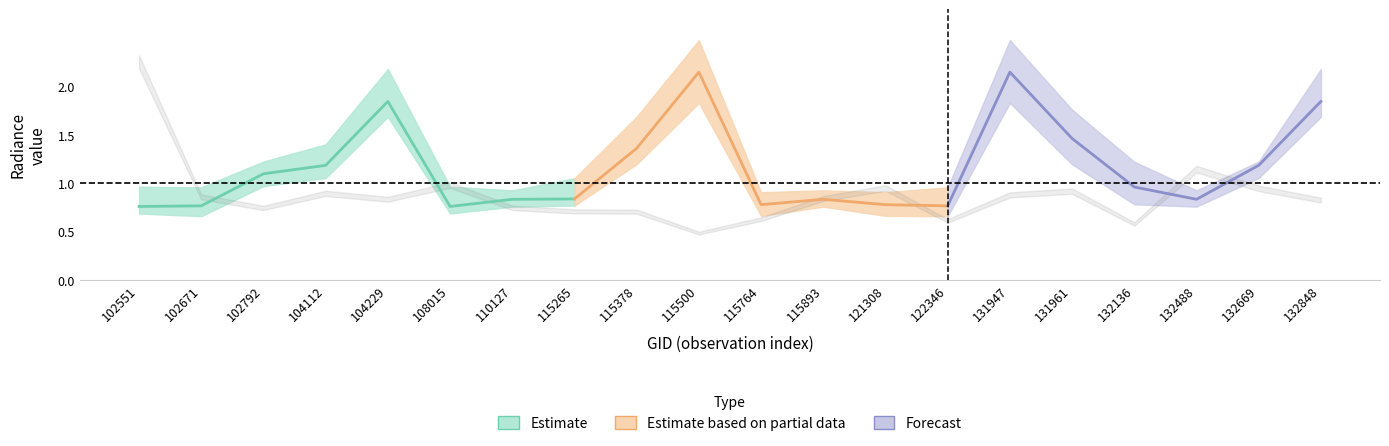

Reading left to right, extract all data points from this chart.

rade9_bin_mdn: 102551=0.8	102671=0.8	102792=1.1	104112=1.2	104229=1.8	108015=0.8	110127=0.8	115265=0.8	115378=1.4	115500=2.2	115764=0.8	115893=0.8	121308=0.8	122346=0.8	131947=2.2	131961=1.5	132136=1.0	132488=0.8	132669=1.2	132848=1.8
rade9_bin_1q: 102551=0.7	102671=0.7	102792=1.0	104112=1.1	104229=1.7	108015=0.7	110127=0.8	115265=0.8	115378=1.2	115500=1.8	115764=0.7	115893=0.8	121308=0.7	122346=0.7	131947=1.8	131961=1.2	132136=0.8	132488=0.8	132669=1.1	132848=1.7
rade9_bin_3q: 102551=1.0	102671=1.0	102792=1.2	104112=1.4	104229=2.2	108015=1.0	110127=0.9	115265=1.1	115378=1.7	115500=2.5	115764=0.9	115893=0.9	121308=0.9	122346=1.0	131947=2.5	131961=1.8	132136=1.2	132488=0.9	132669=1.2	132848=2.2
rade9_mult_nadir_norm: 102551=2.3	102671=0.9	102792=0.7	104112=0.9	104229=0.8	108015=1.0	110127=0.7	115265=0.7	115378=0.7	115500=0.5	115764=0.6	115893=0.8	121308=1.0	122346=0.6	131947=0.9	131961=0.9	132136=0.6	132488=1.1	132669=0.9	132848=0.8